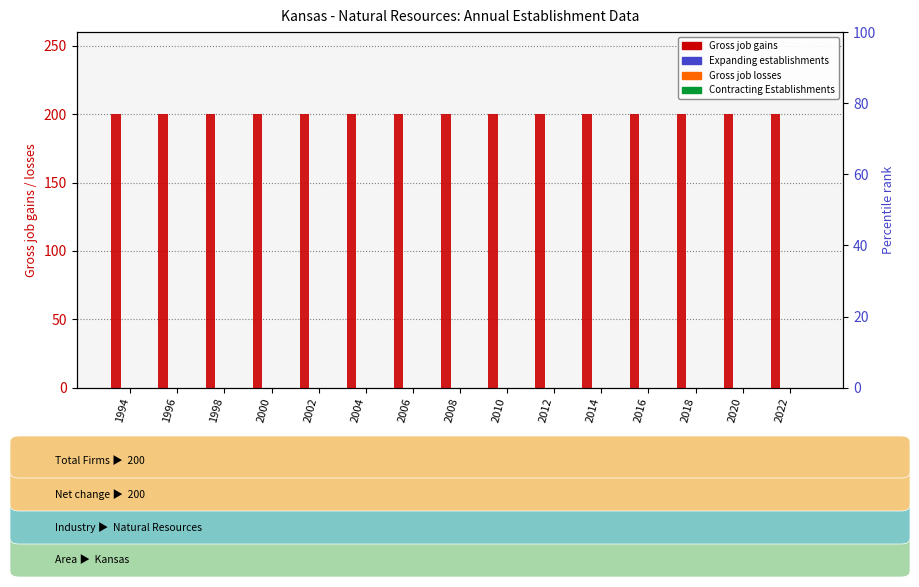

The Contracting Establishments series shows 0 at 1994. True or false?

True